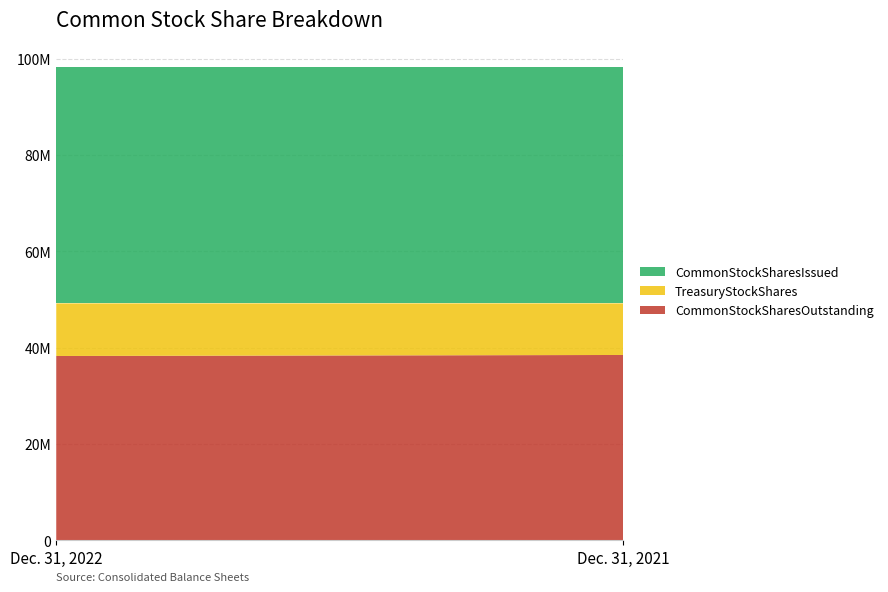

Reading right to left, list all the values displayed in this chart.

CommonStockSharesOutstanding: Dec. 31, 2021=38469778	Dec. 31, 2022=38259722
TreasuryStockShares: Dec. 31, 2021=10717600	Dec. 31, 2022=10927656
CommonStockSharesIssued: Dec. 31, 2021=49187378	Dec. 31, 2022=49187378